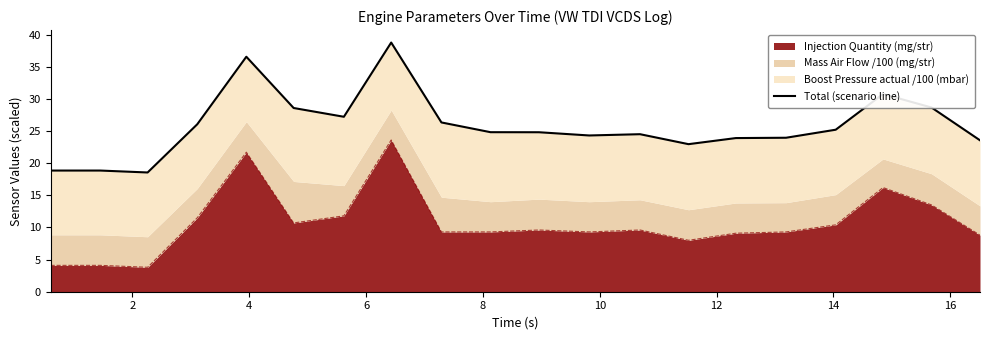

What is the lowest value of the Injection Quantity (mg/str) series?

3.8